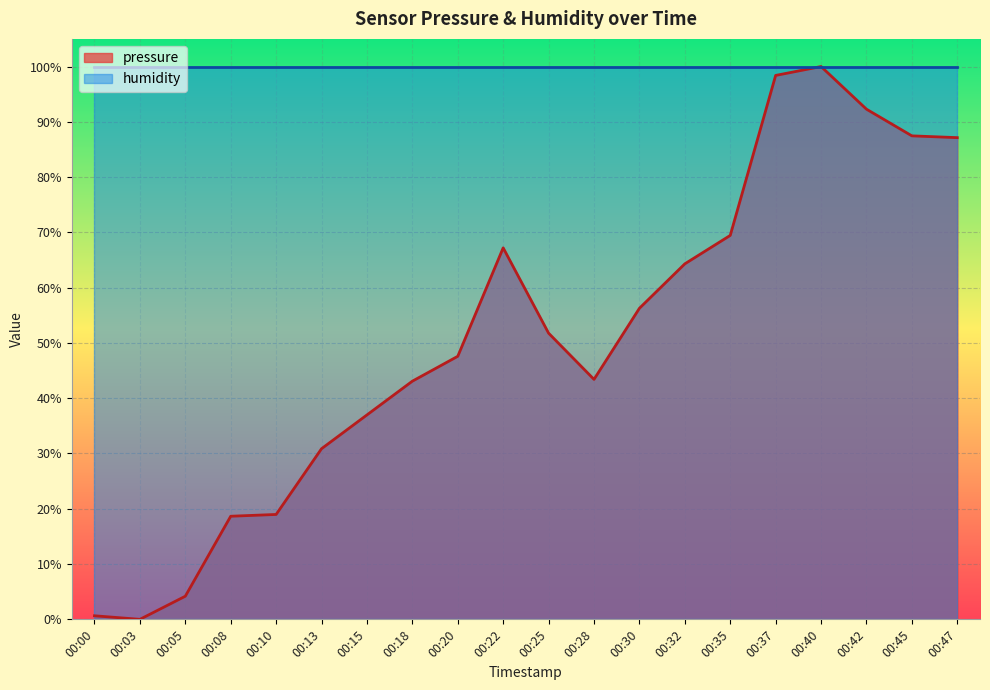

At which category does the chart reach its peak across all series?

00:40